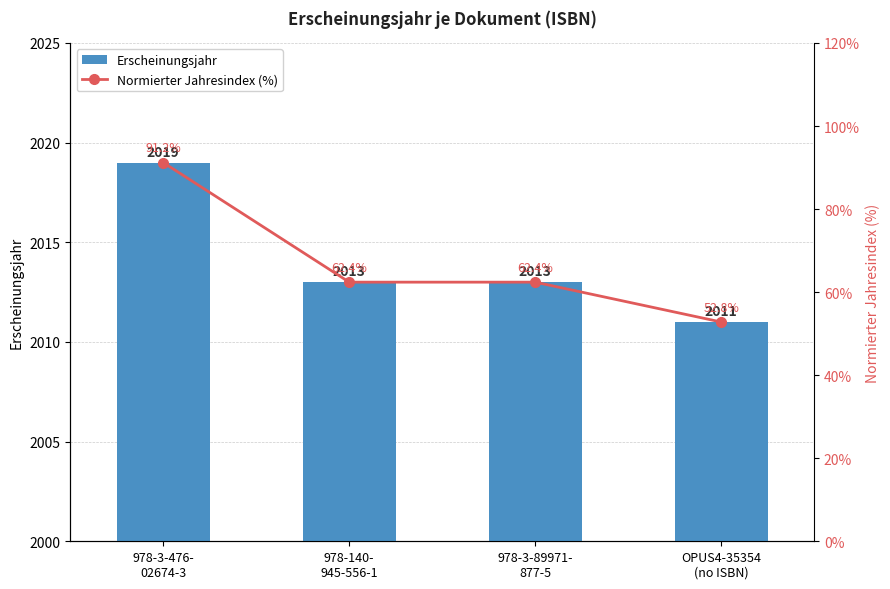

What is the total value across all series at OPUS4-35354
(no ISBN)?

2063.8